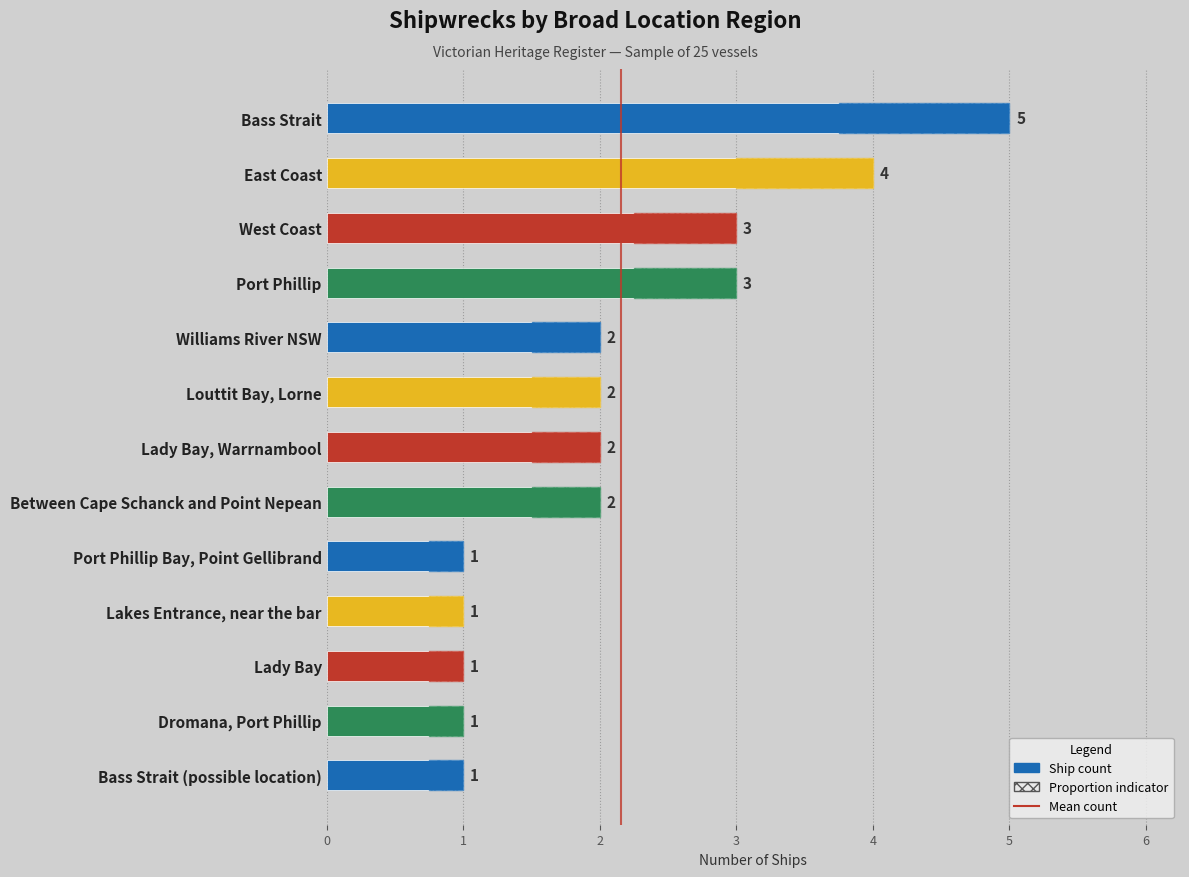

True or false: the data shows 1 at Port Phillip Bay, Point Gellibrand.

True